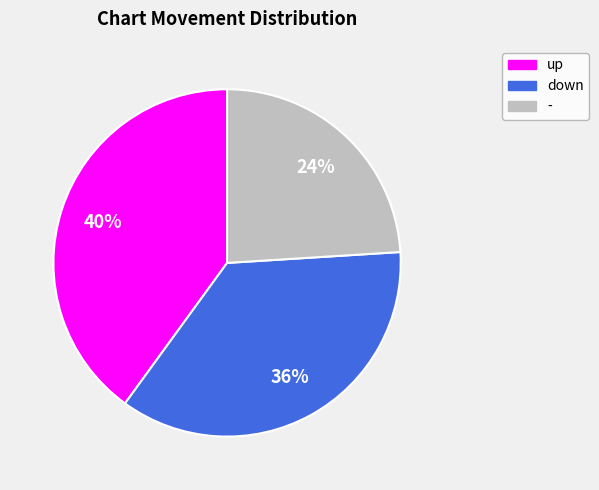

Is the sum of up and down greater than half?

Yes